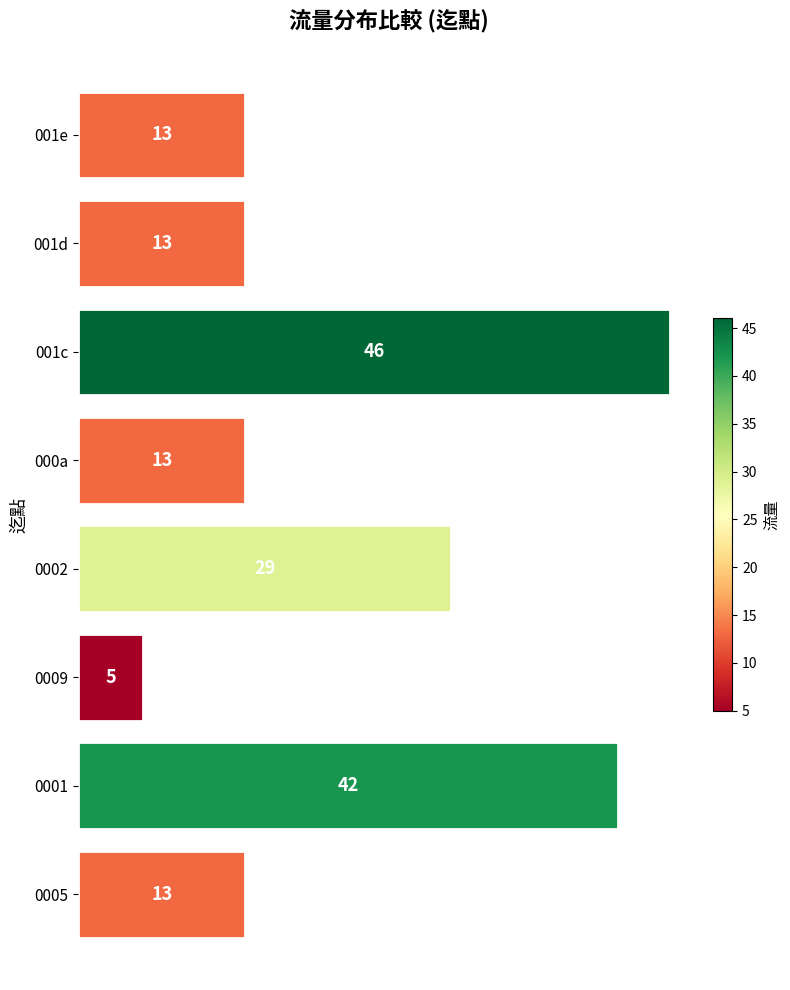

Reading bottom to top, list all the values displayed in this chart.

13	42	5	29	13	46	13	13